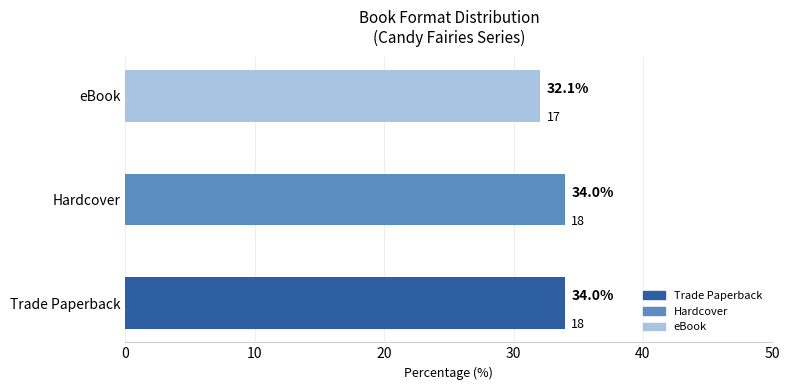

What is the average value?

33.3